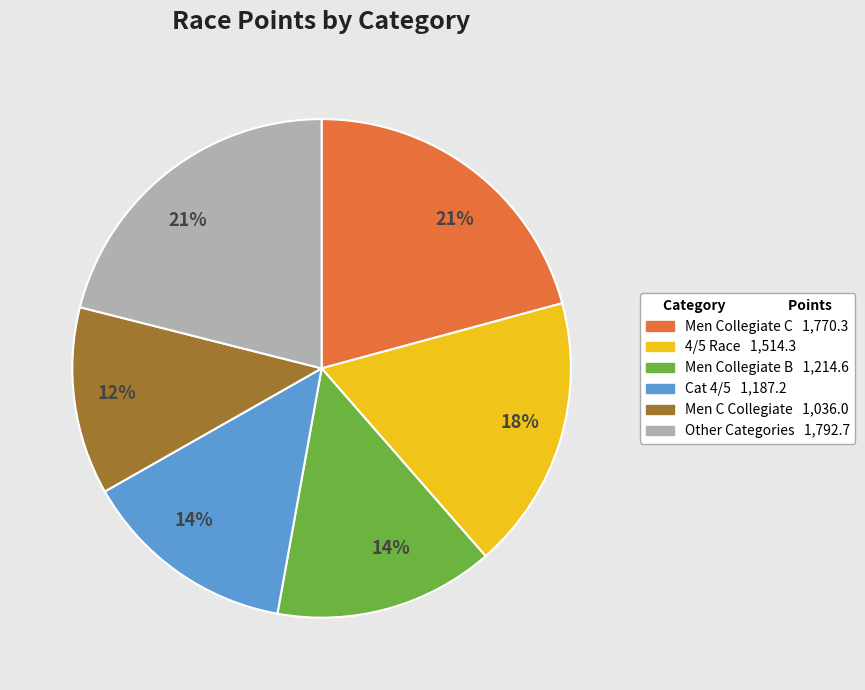

Does any single category account for the majority?

No